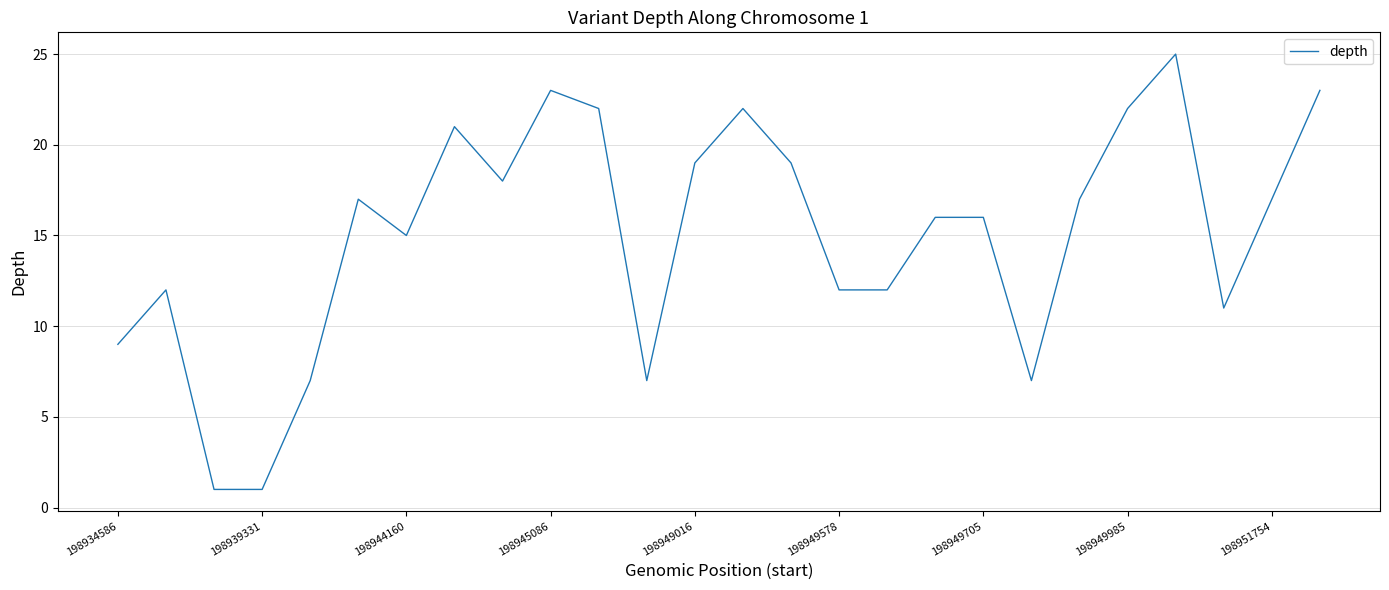

What is the greatest value displayed?

25